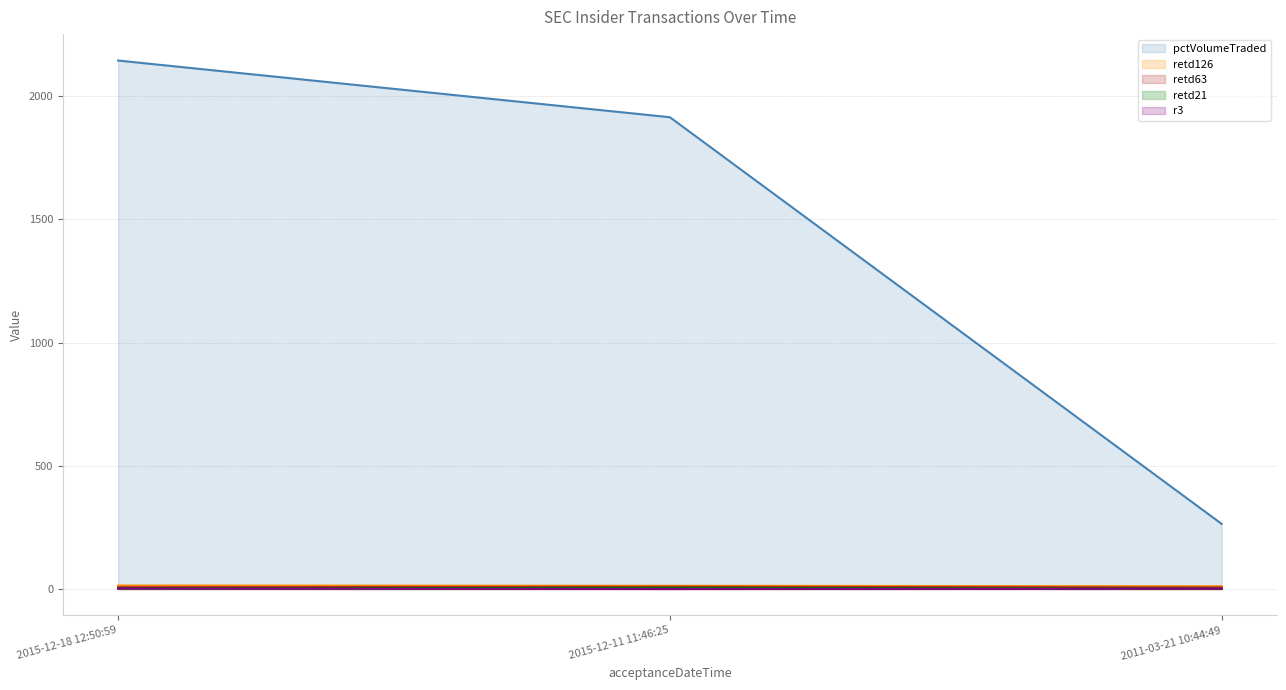

Which category has the highest value across all series?

2015-12-18 12:50:59